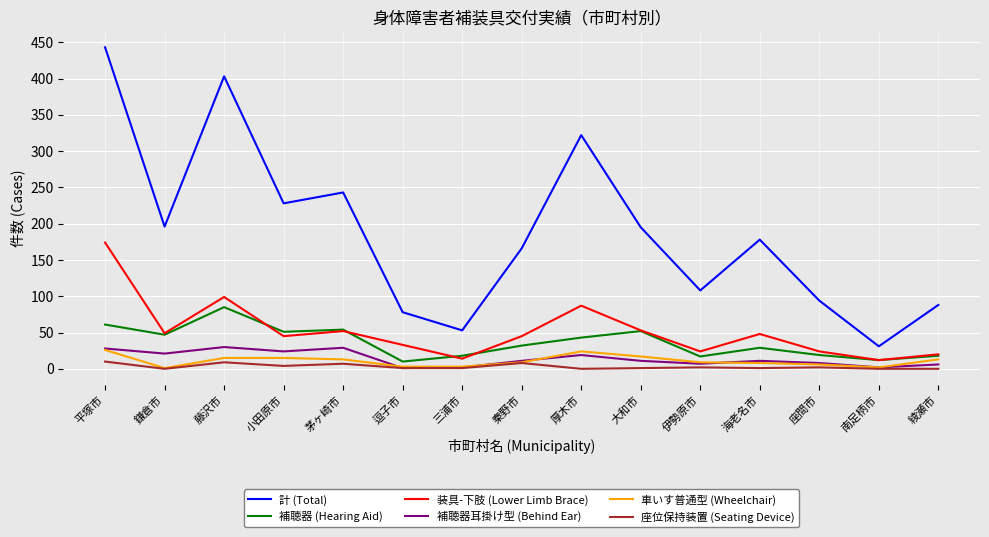

What position from the left is 海老名市?

12